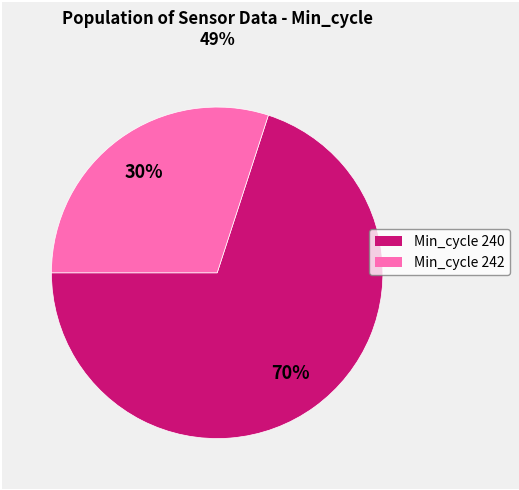

Does any single category account for the majority?

Yes